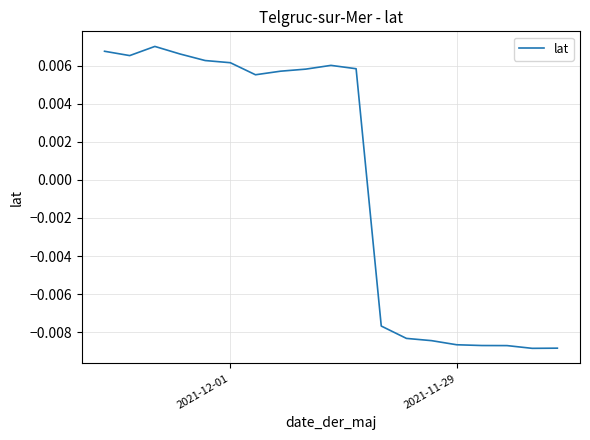

Where is the data nearest to the value 0?

6